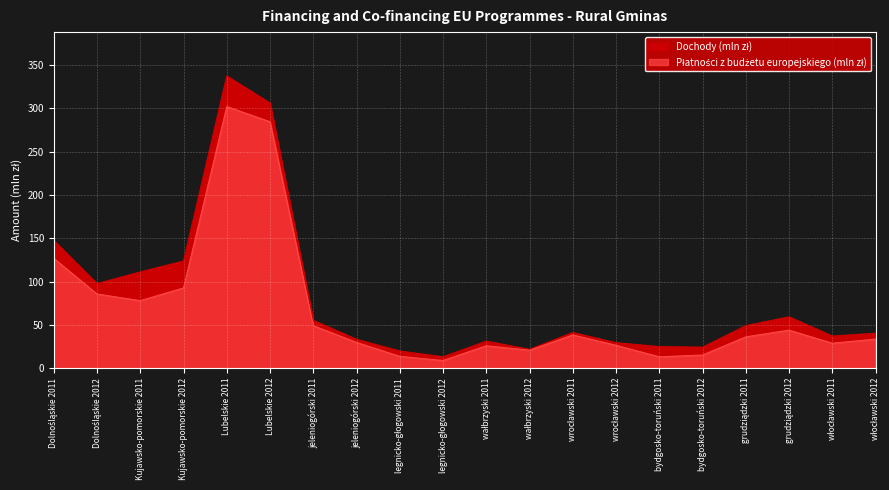

True or false: Dochody (mln zł) and Płatności z budżetu europejskiego (mln zł) cross at least once.

False